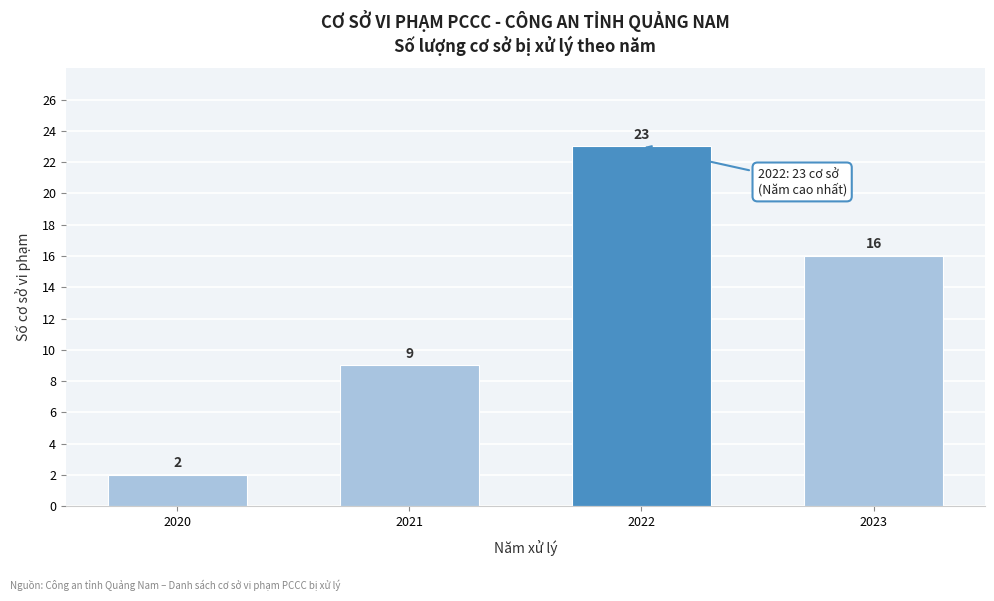

Reading left to right, list all the values displayed in this chart.

2020=2	2021=9	2022=23	2023=16